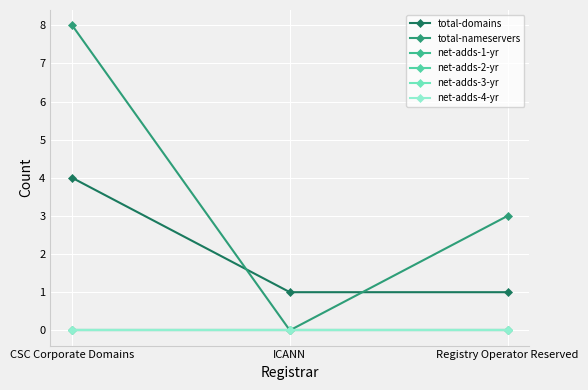

At which category is the sum across all series the highest?

CSC Corporate Domains